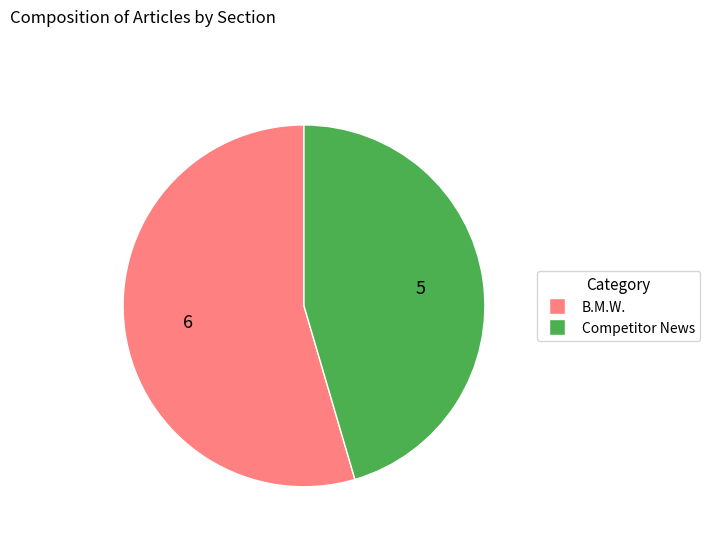

Is there a majority slice in this chart?

Yes